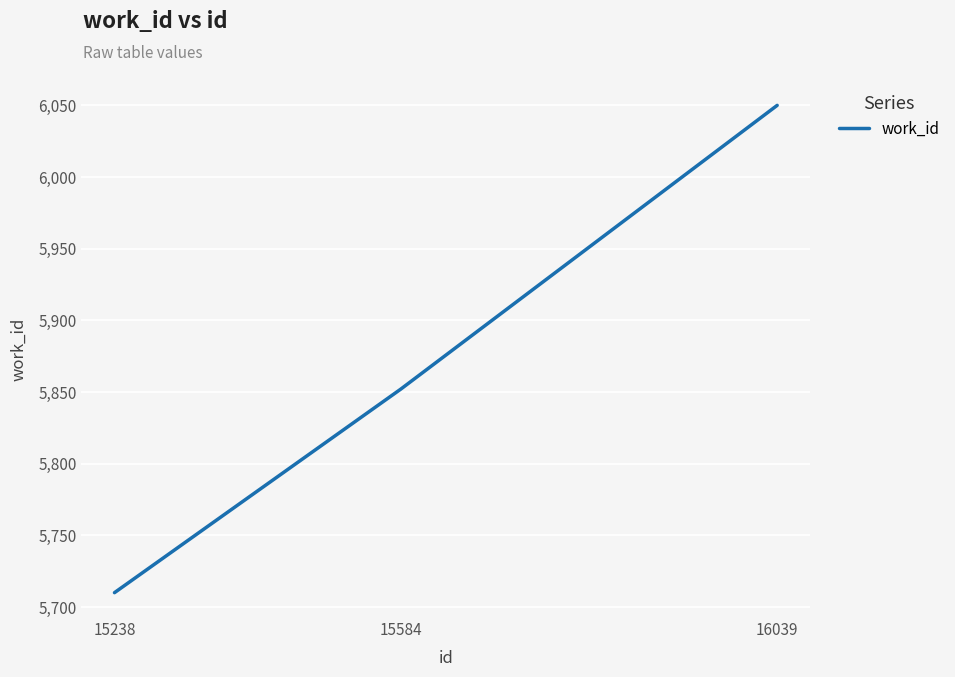

What is the difference between the maximum and minimum values?

340